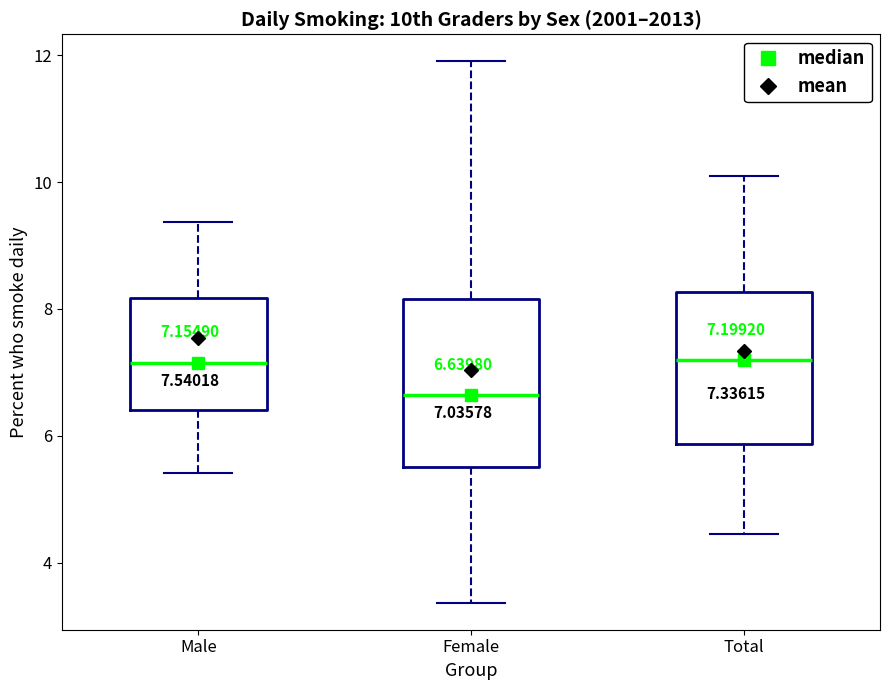

Which box is the tallest, from its lower edge to its upper edge?

Female